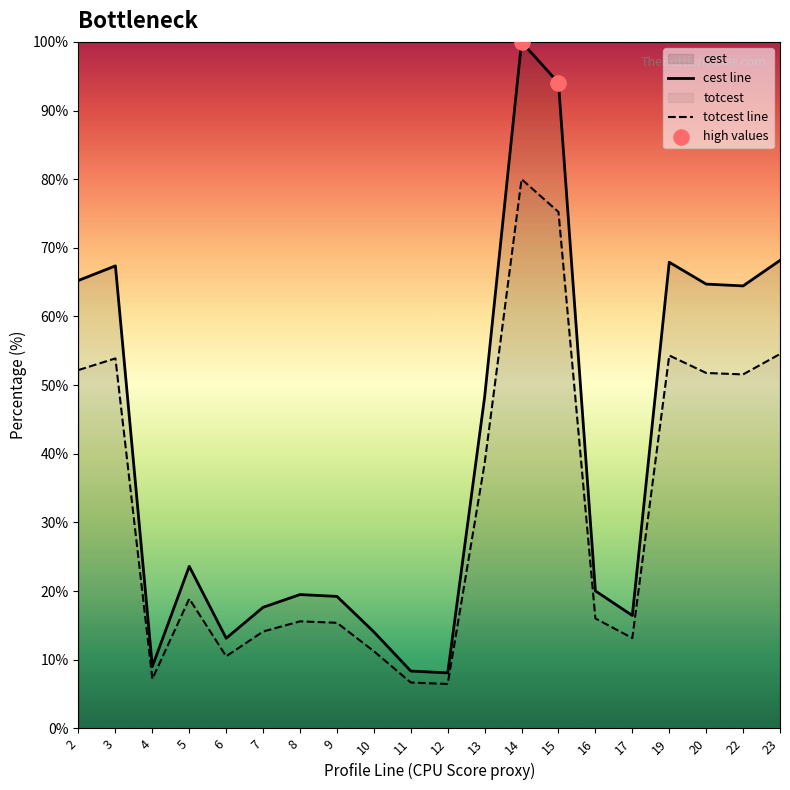

Which series has the widest spread of Y values?

cest